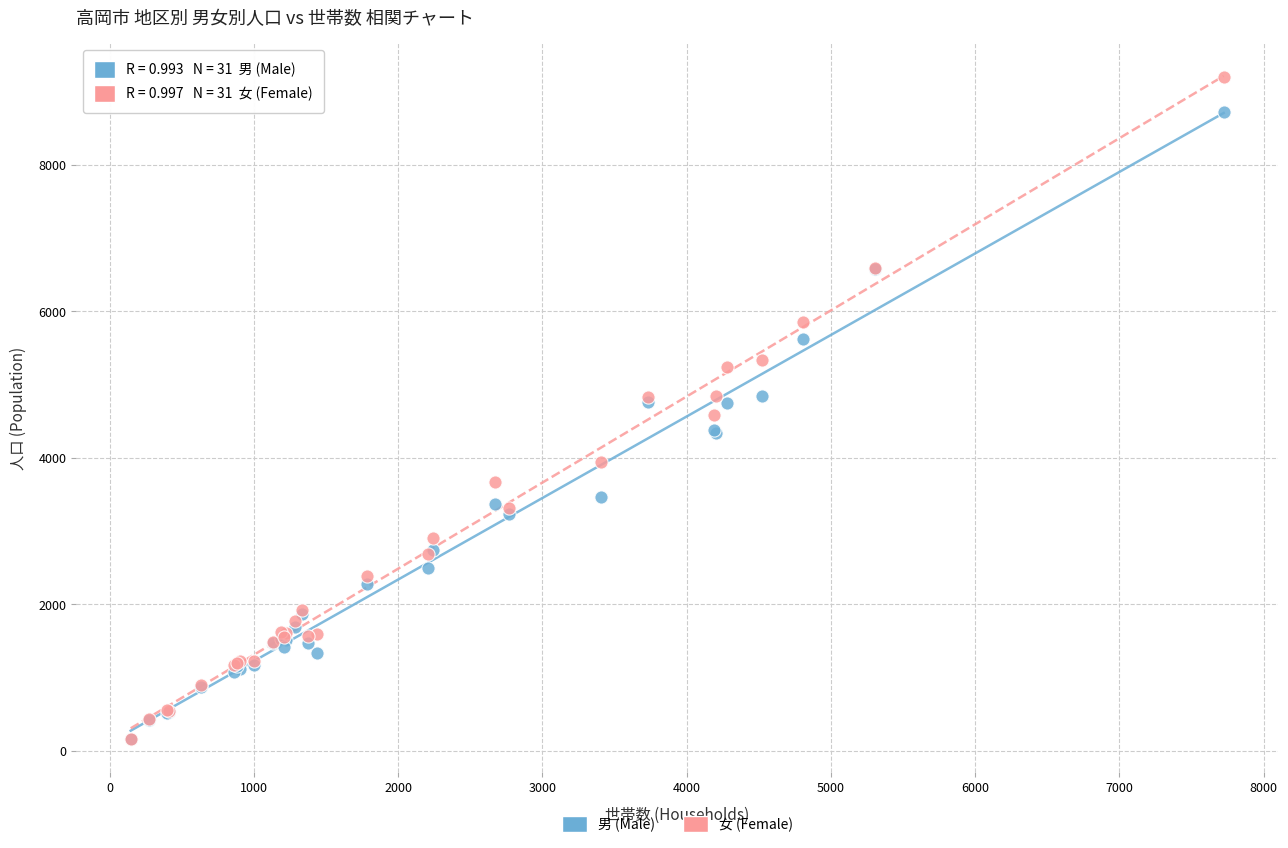

What are all the series names shown in the legend?

男 (Male), 女 (Female)